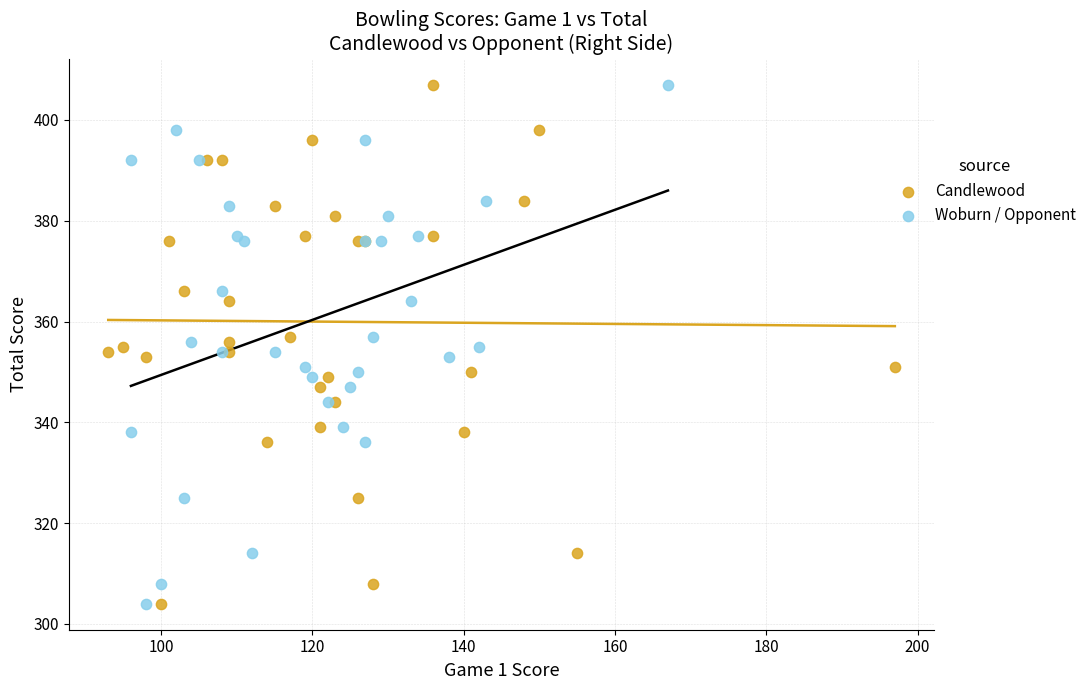

What are all the series names shown in the legend?

Candlewood, Woburn / Opponent